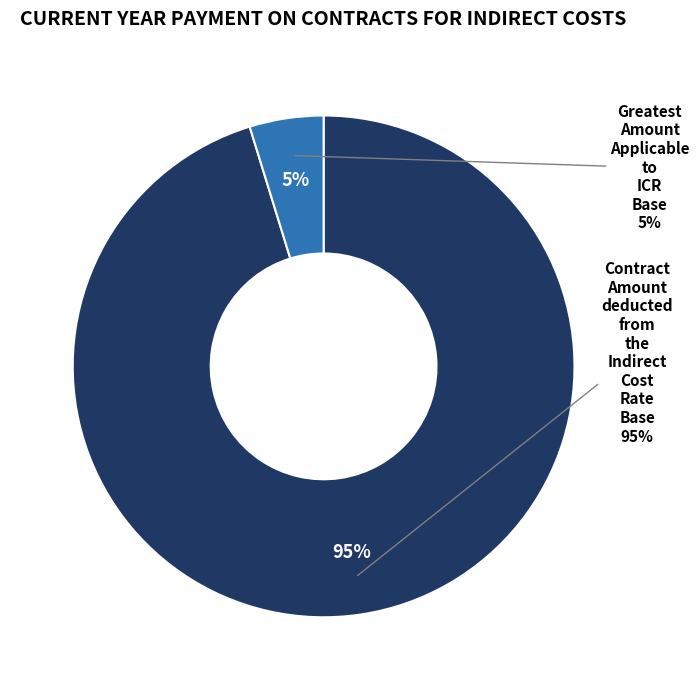

Rank the categories by value from lowest to highest.

Greatest Amount Applicable to ICR Base, Contract Amount deducted from the Indirect Cost Rate Base